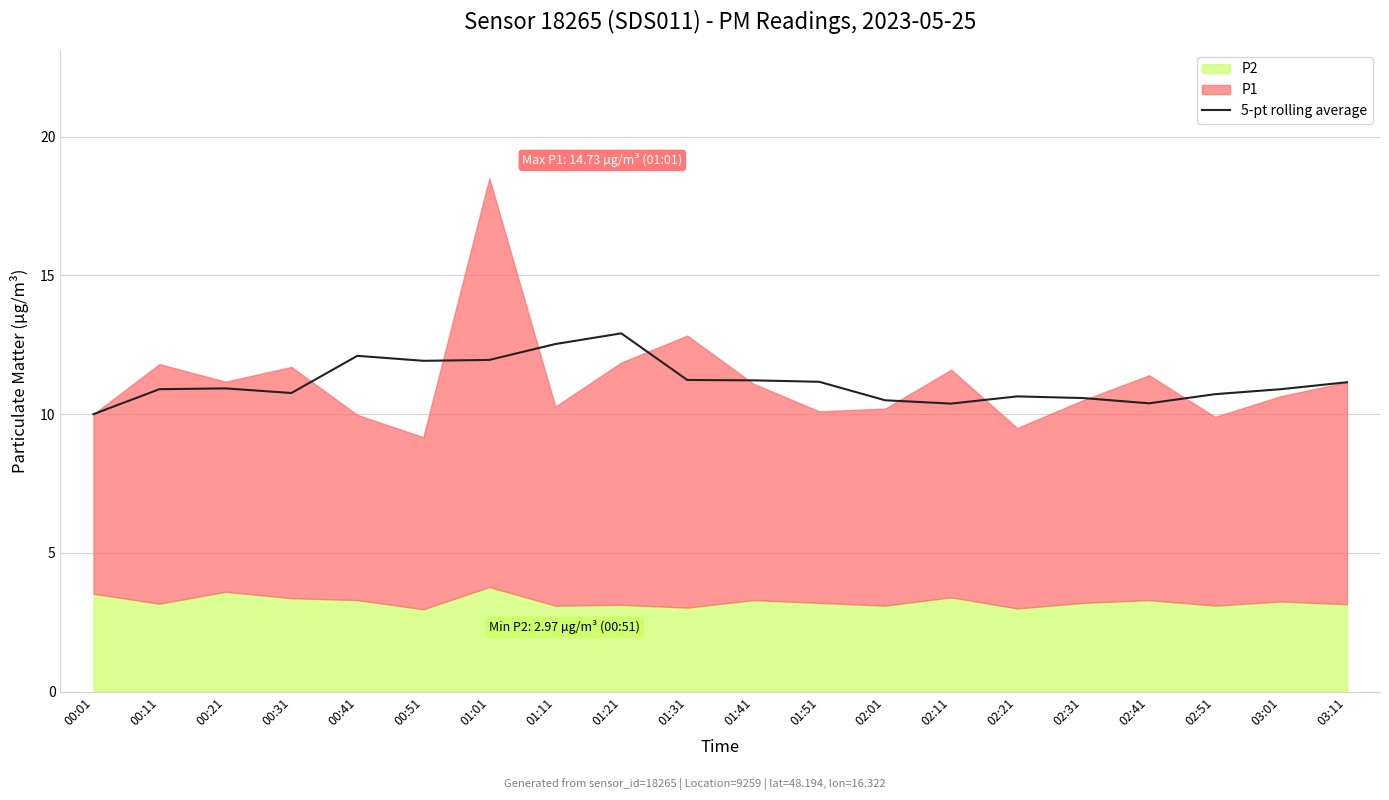

Is it true that 5-pt rolling average equals 11.2 at 01:51?

True